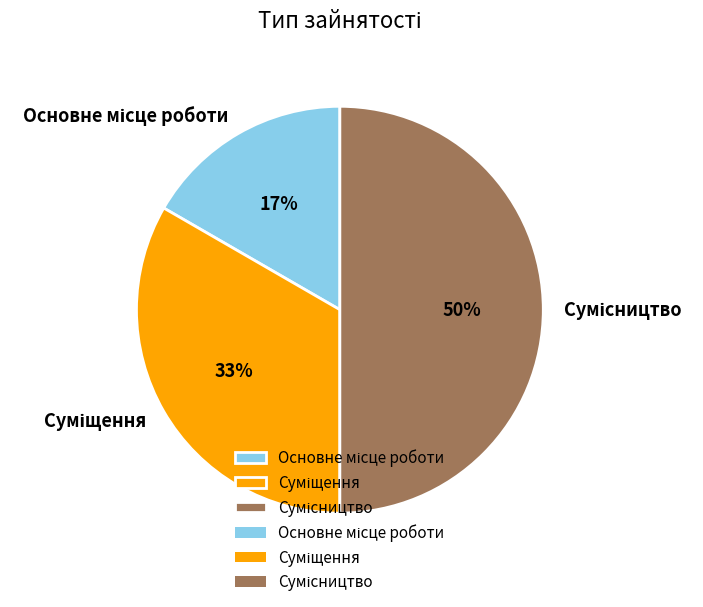

What is the total percentage of Сумісництво and Суміщення?

83.3%